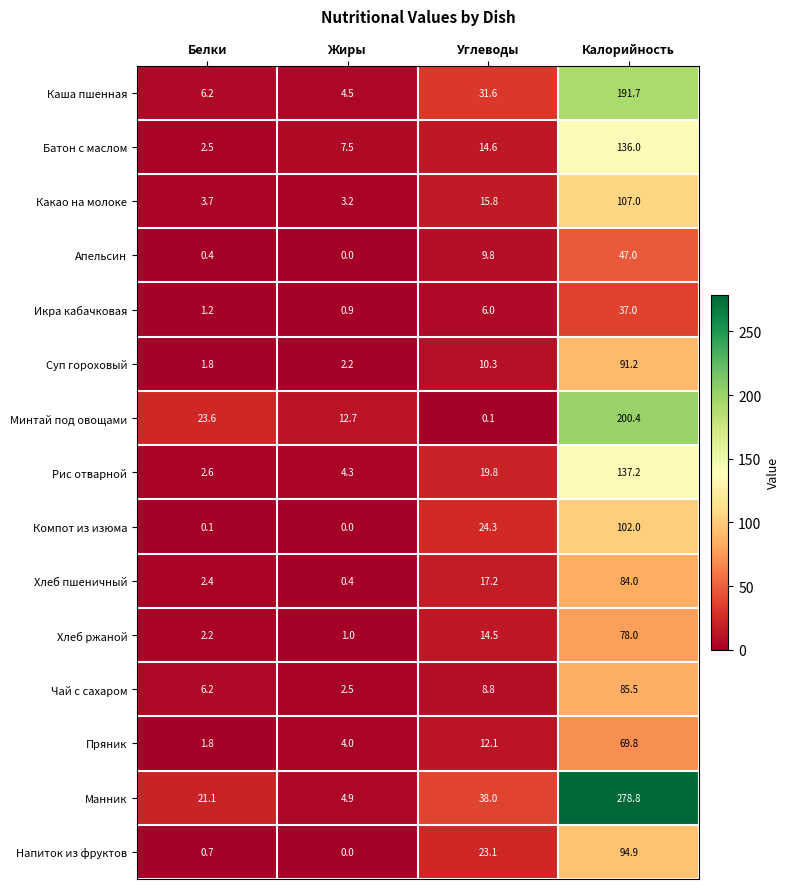

How many values in the Чай с сахаром series exceed 8?

2